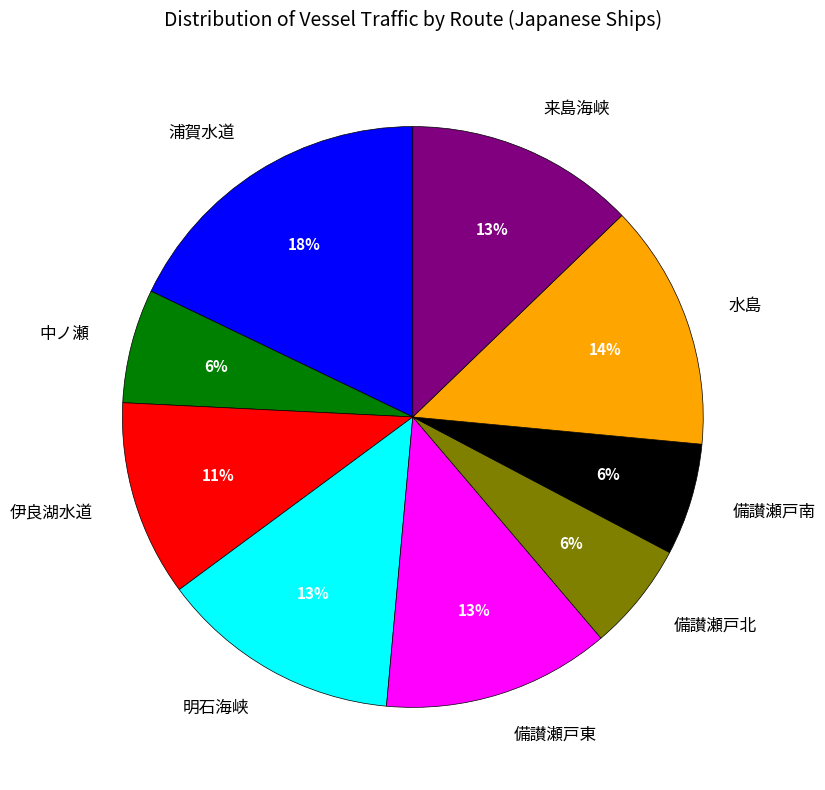

True or false: 明石海峡 accounts for 8% of the total.

False